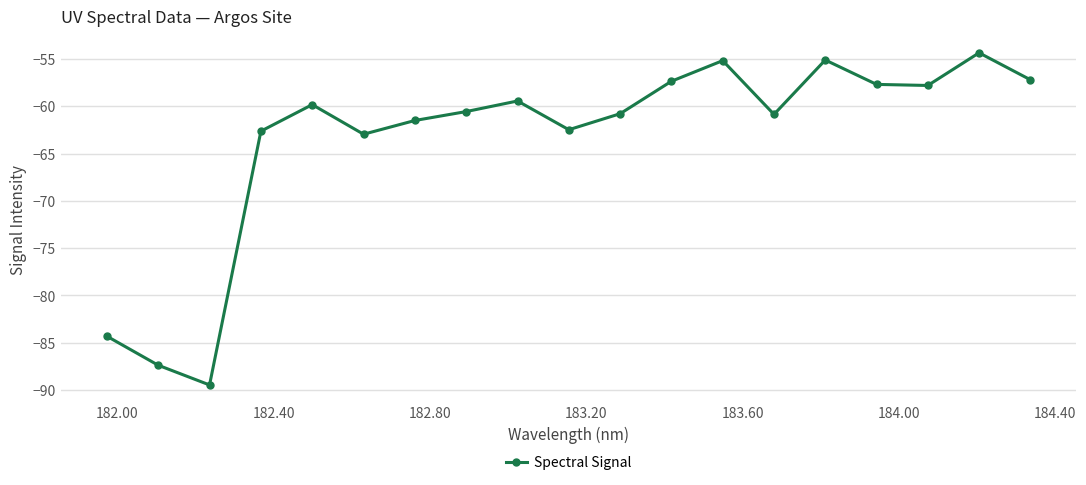

How many interior local peaks (higher than both neighbors) does the data have?

5